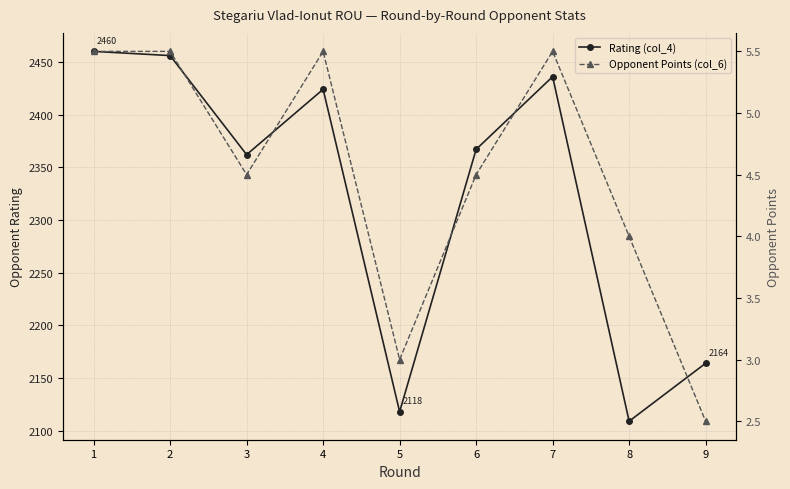

Is this an area chart (filled region under the line)?

No